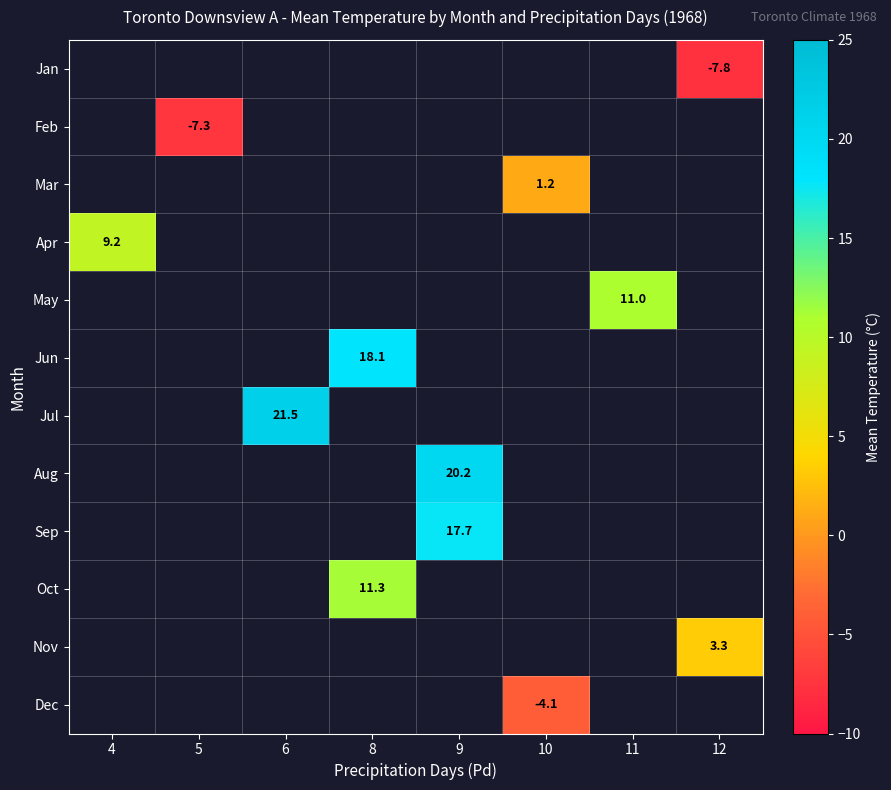

The Oct series shows 5.1 at 8. True or false?

False